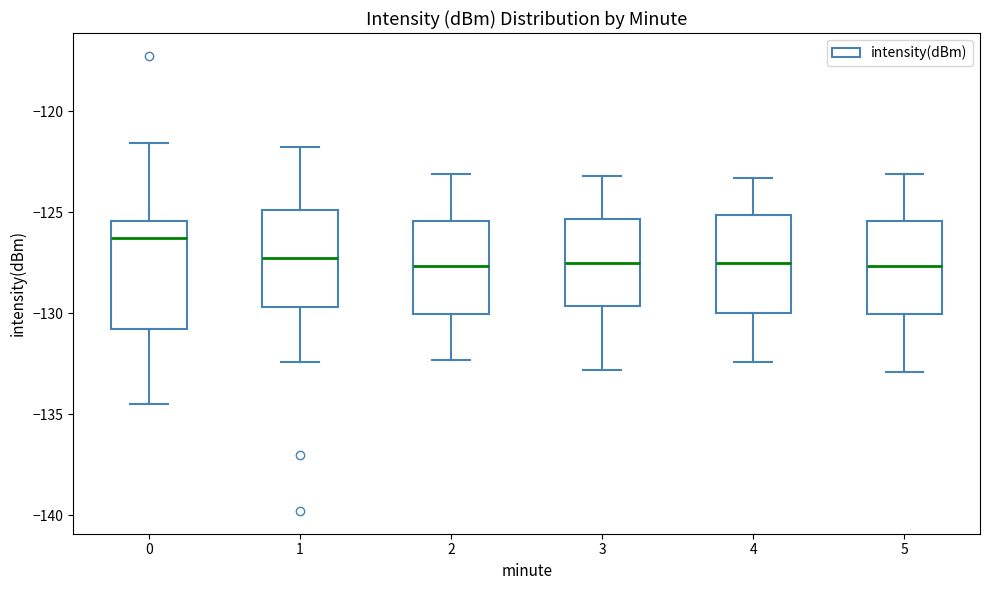

Where does the upper whisker of the box at x = 1 end on the y-axis? The values are not printed on the chart, so give them approximately, as read against the axis.

-122.0